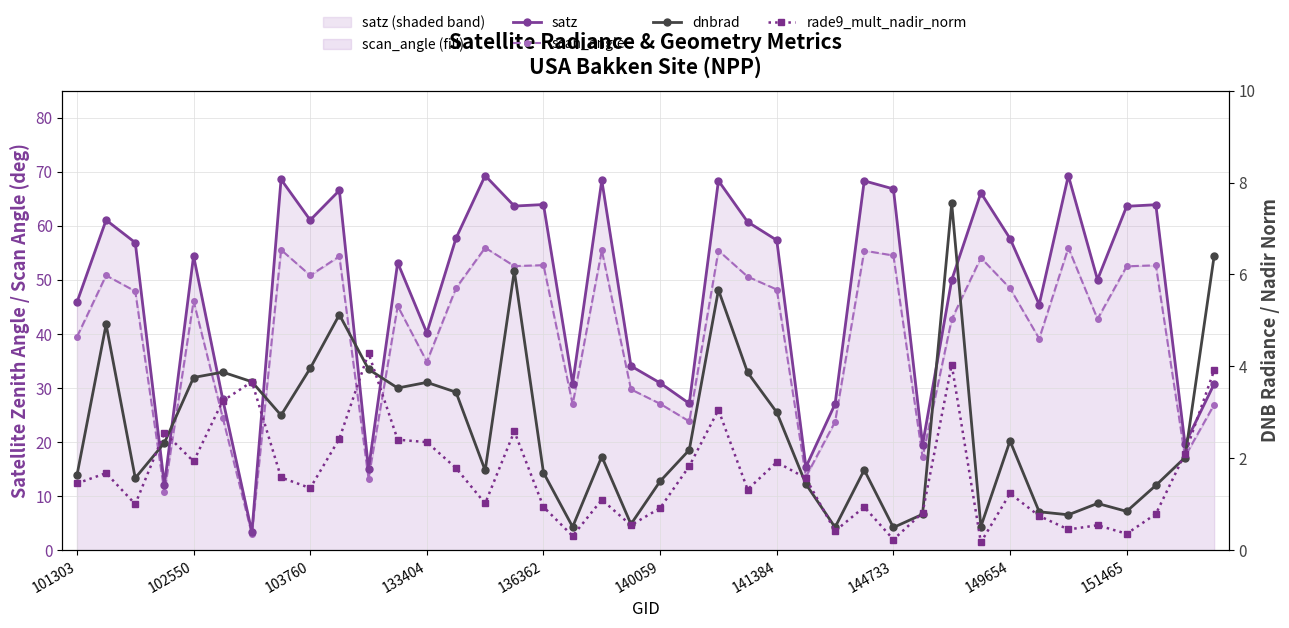

What is the sum of the satz values at 149654 and 11?

114.3